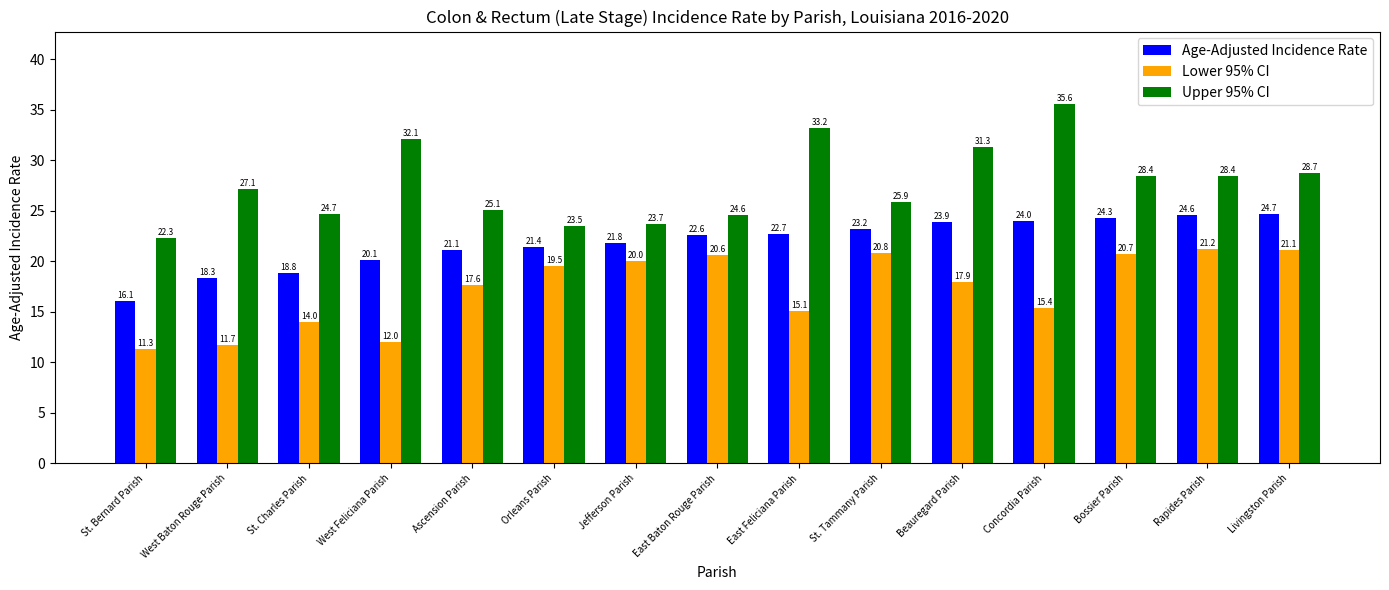

What position from the right is Ascension Parish?

11